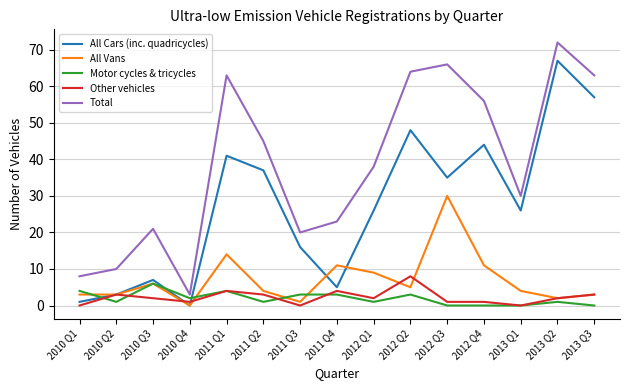

True or false: Total and Motor cycles & tricycles intersect in this chart.

False